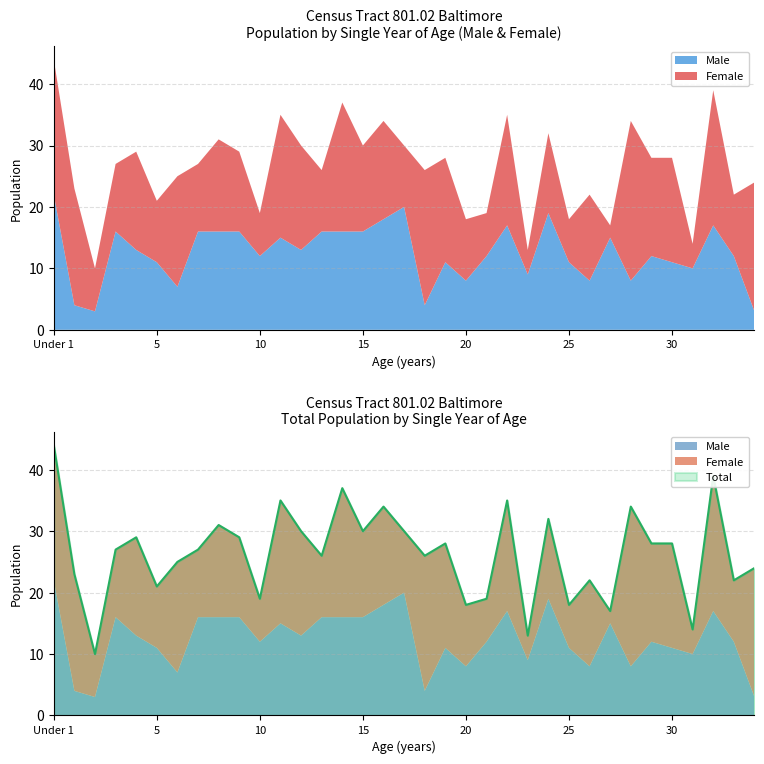

How many data points does each series have?

35